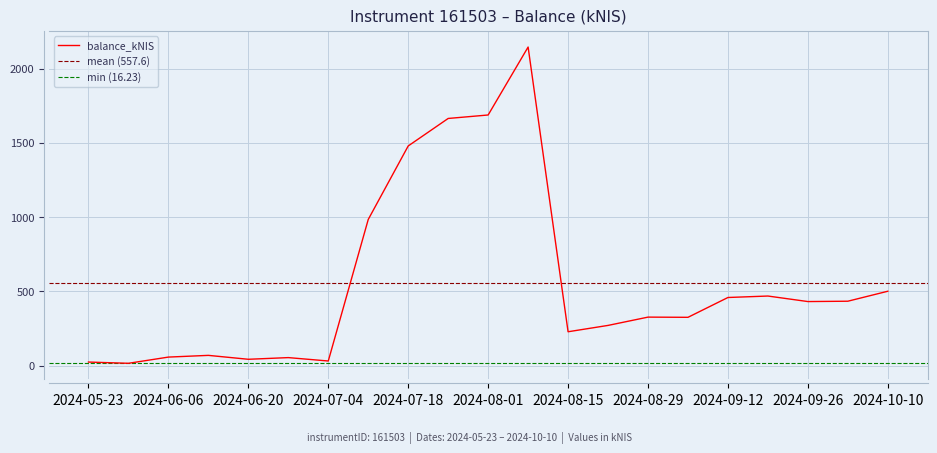

Which has a higher value, 2024-05-23 or 2024-07-25?

2024-07-25